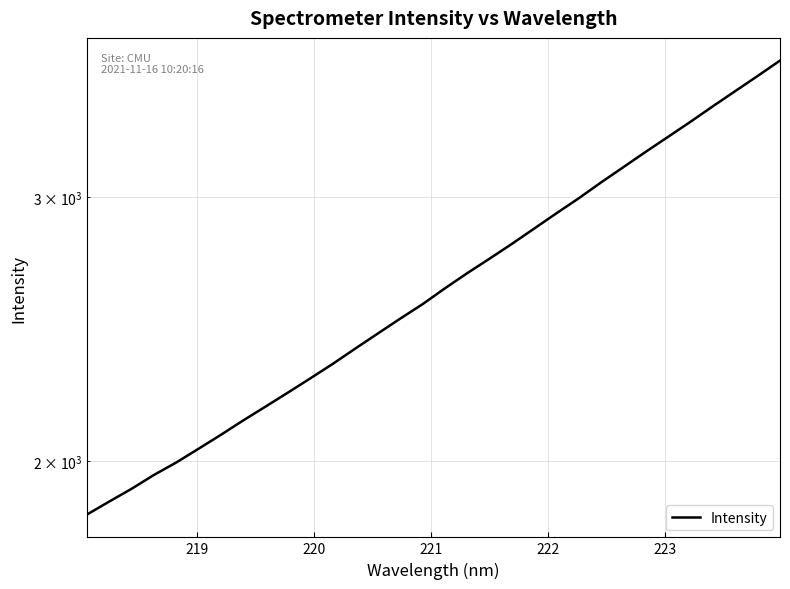

How many values are below 2606?

16